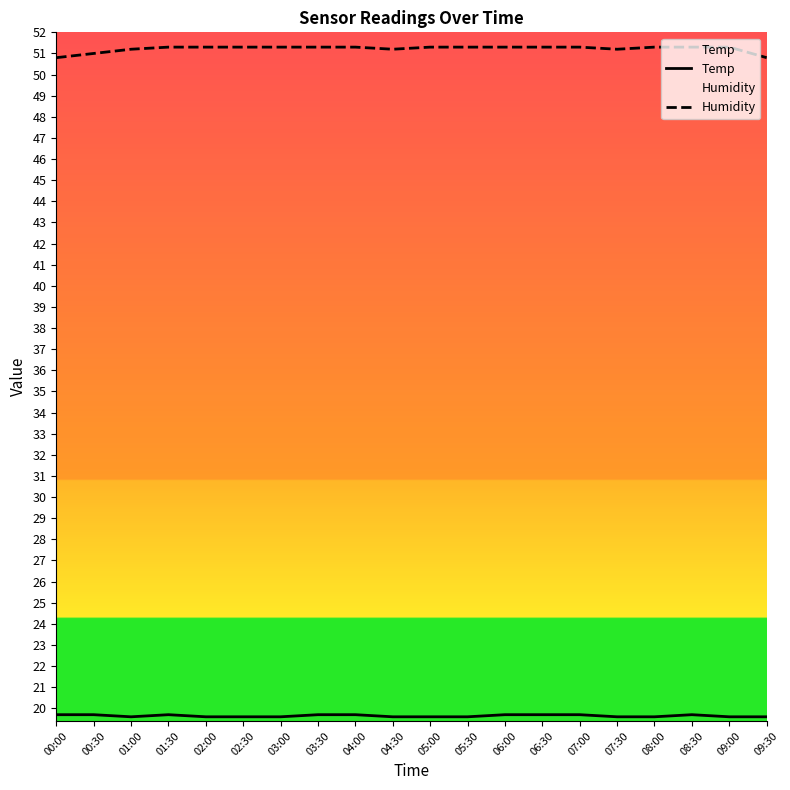

Count the number of categories in the chart.

20